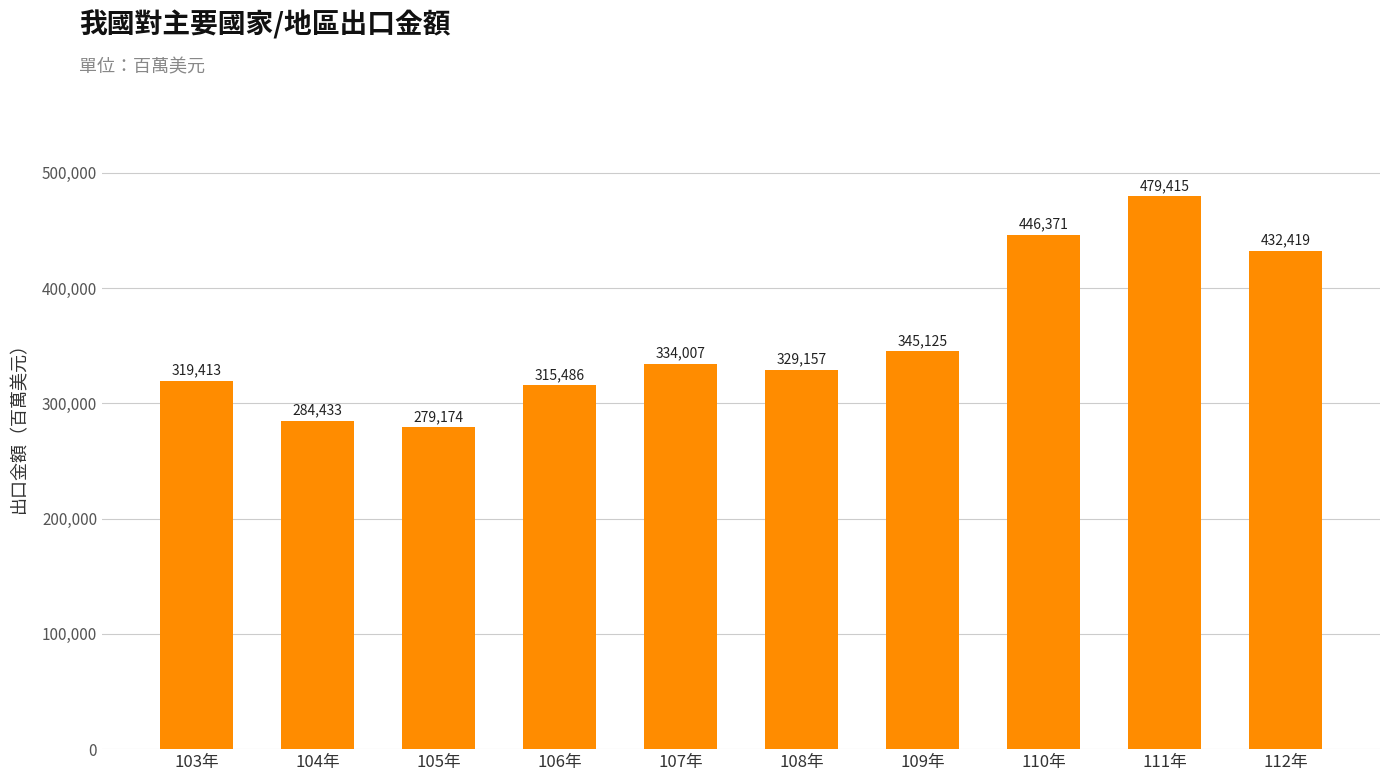

What is the label of the 8th bar from the right?

105年